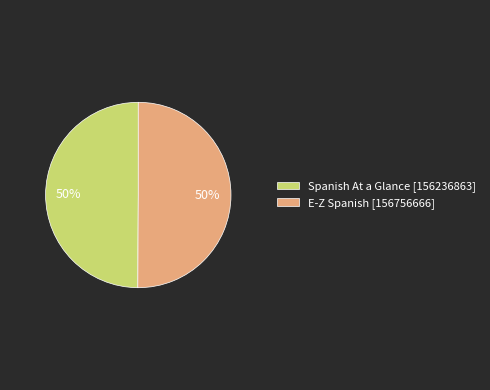

Is the sum of E-Z Spanish [156756666] and Spanish At a Glance [156236863] greater than half?

Yes